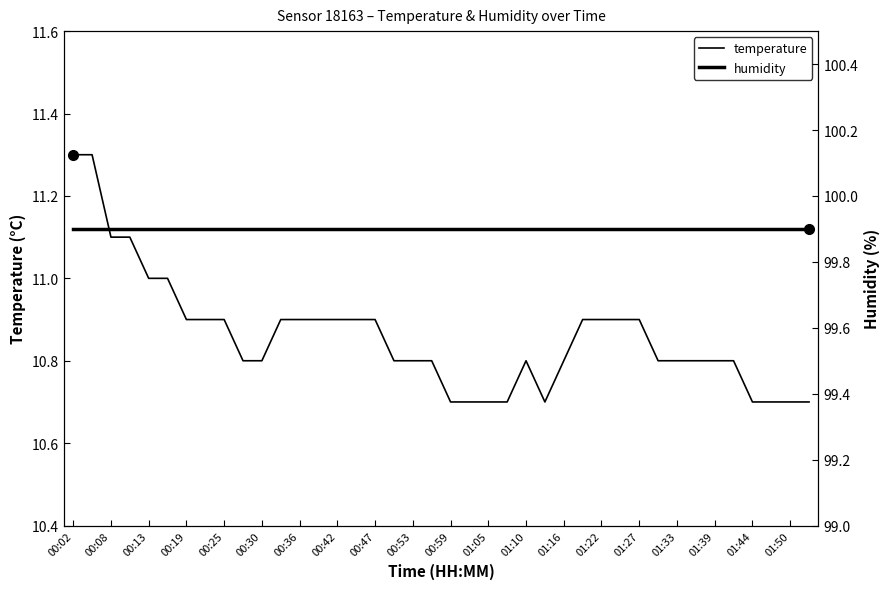

Which series has the widest spread of values?

temperature